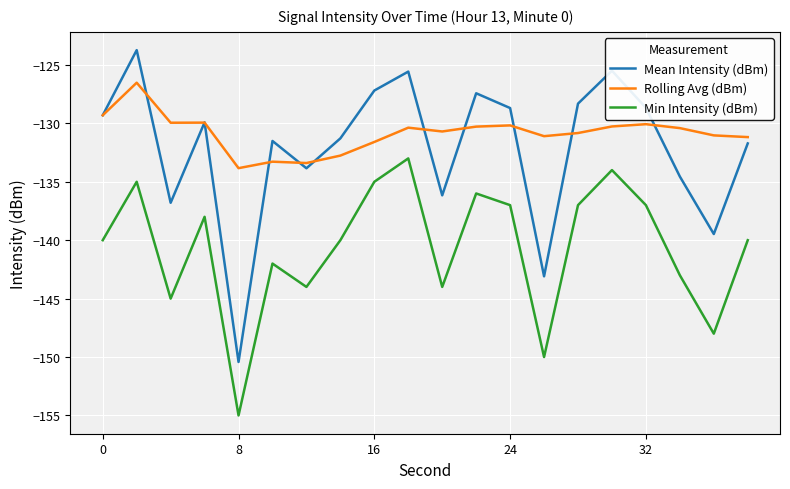

List the series in order of their peak value, highest first.

Mean Intensity (dBm), Rolling Avg (dBm), Min Intensity (dBm)